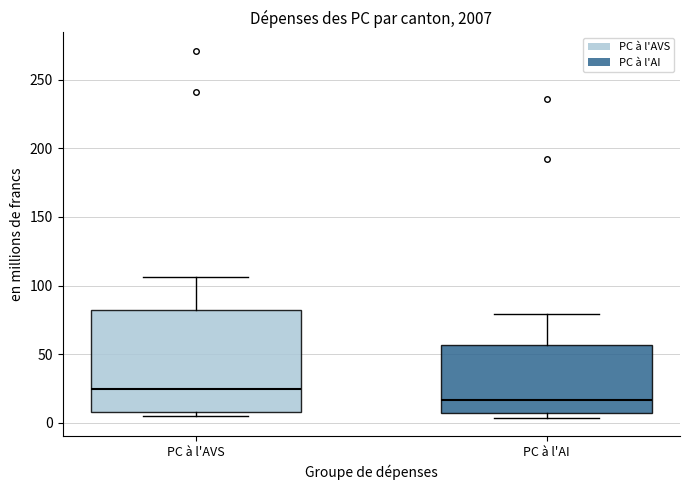

Reading left to right, transcribe this box plot: for each box, give where its median line is, the range the box spans, and where its two whiskers end, as read against the y-axis. The values are not printed on the chart, so give them approximately, as read against the axis.

PC à l'AVS: median 25, box 10 to 80, whiskers 5 to 105
PC à l'AI: median 15, box 5 to 55, whiskers 5 (just below the box's lower edge) to 80